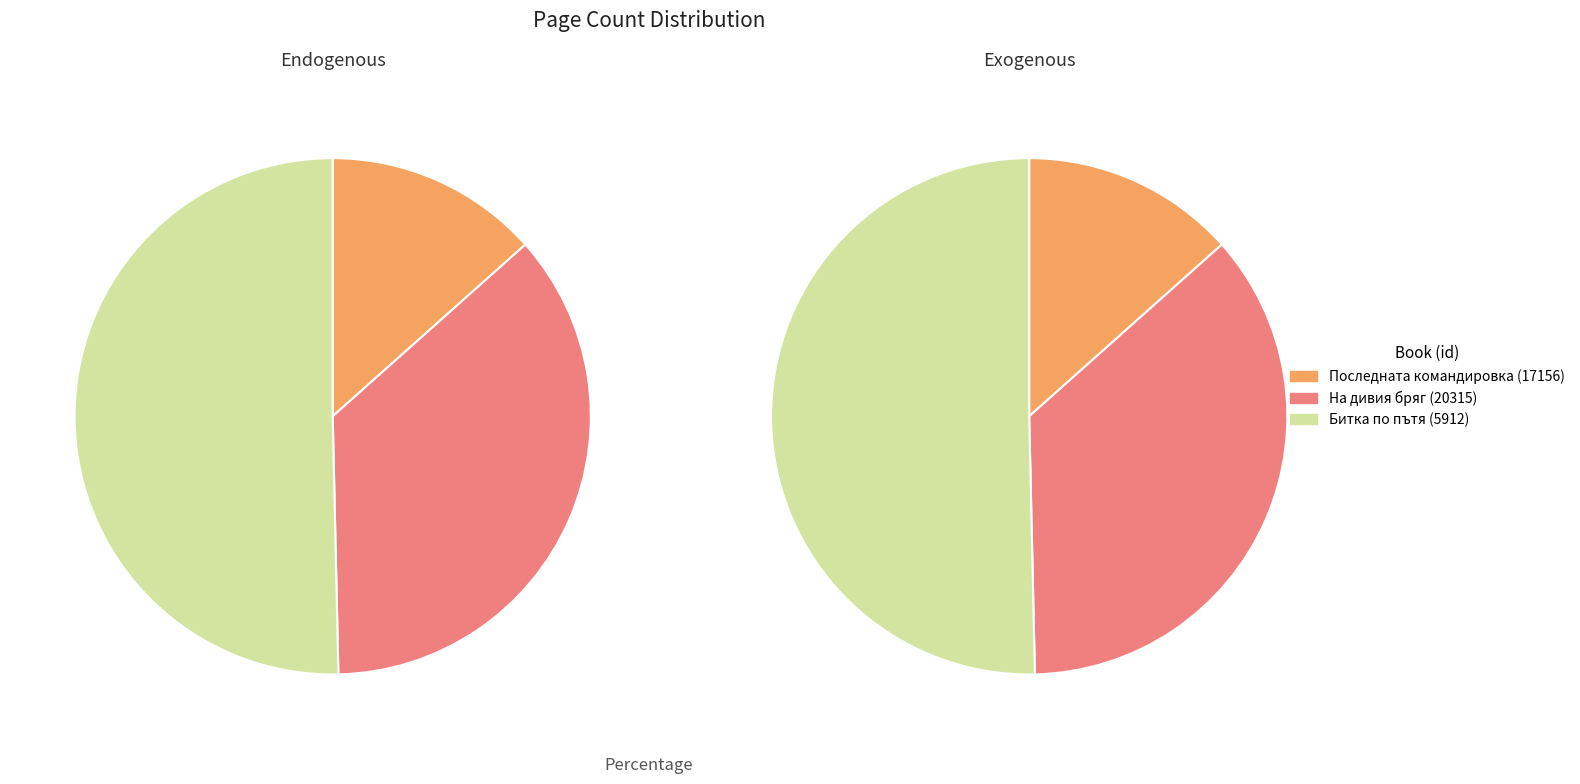

To the nearest percent, what is the difference between the Битка по пътя (5912) and На дивия бряг (20315) slice percentages?

14%